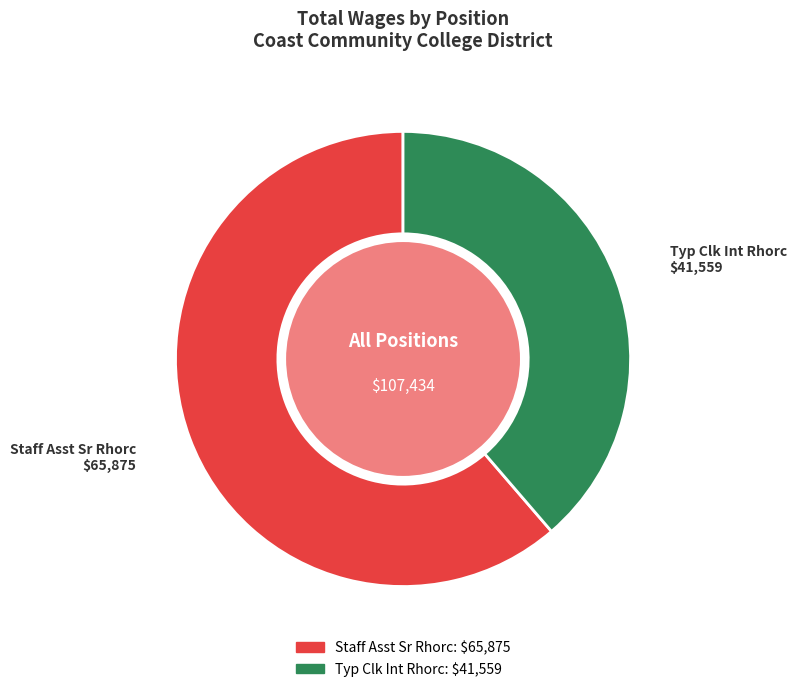

The Staff Asst Sr Rhorc slice represents 68% of the pie. True or false?

False